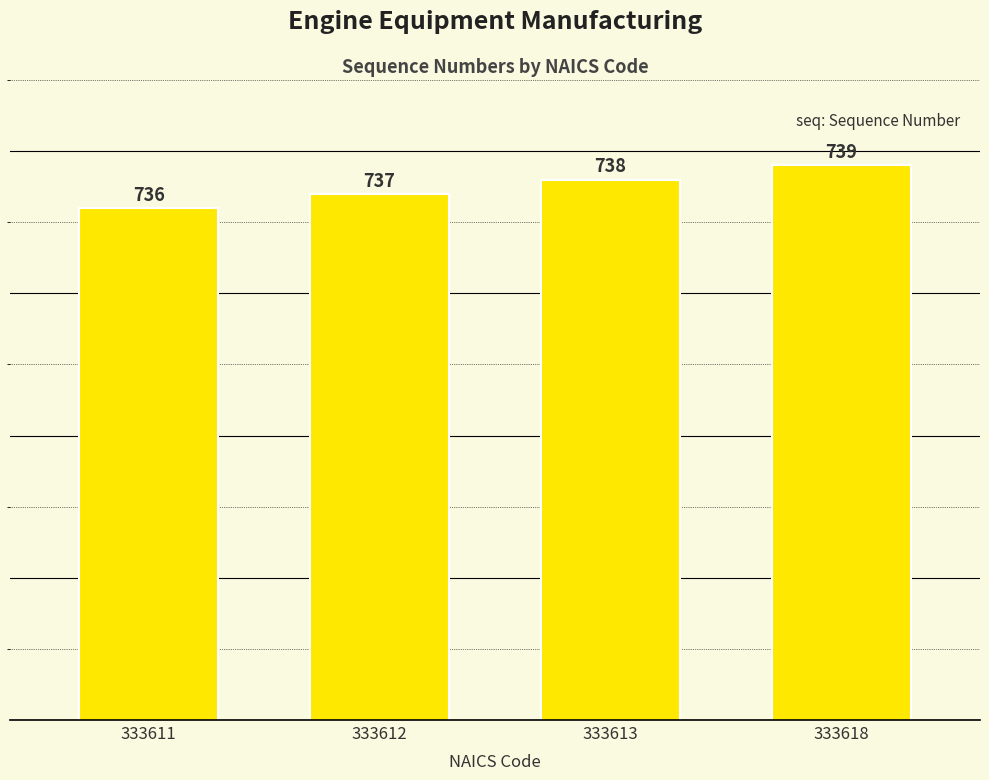

How many categories are shown in the chart?

4